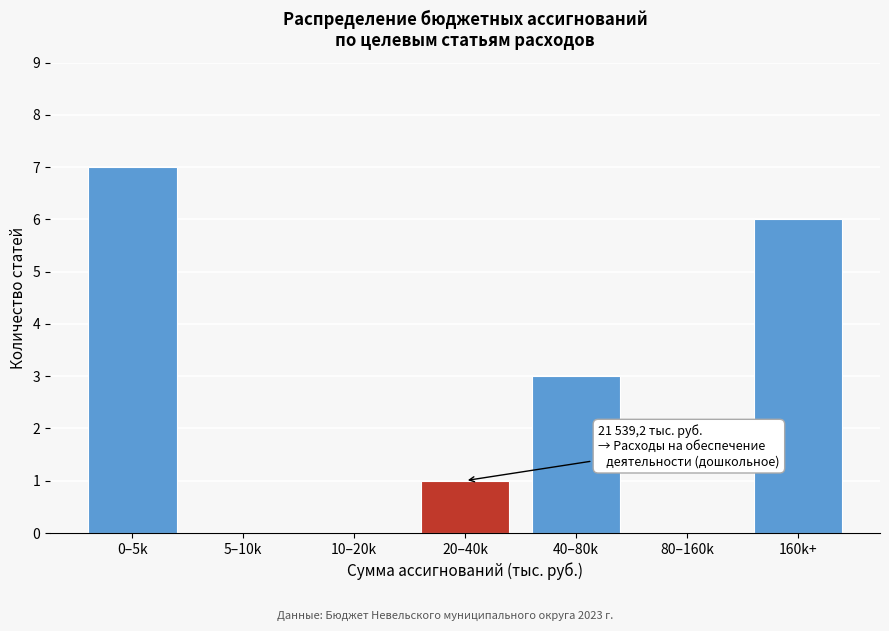

Reading right to left, list all the values displayed in this chart.

160k+=6	80–160k=0	40–80k=3	20–40k=1	10–20k=0	5–10k=0	0–5k=7